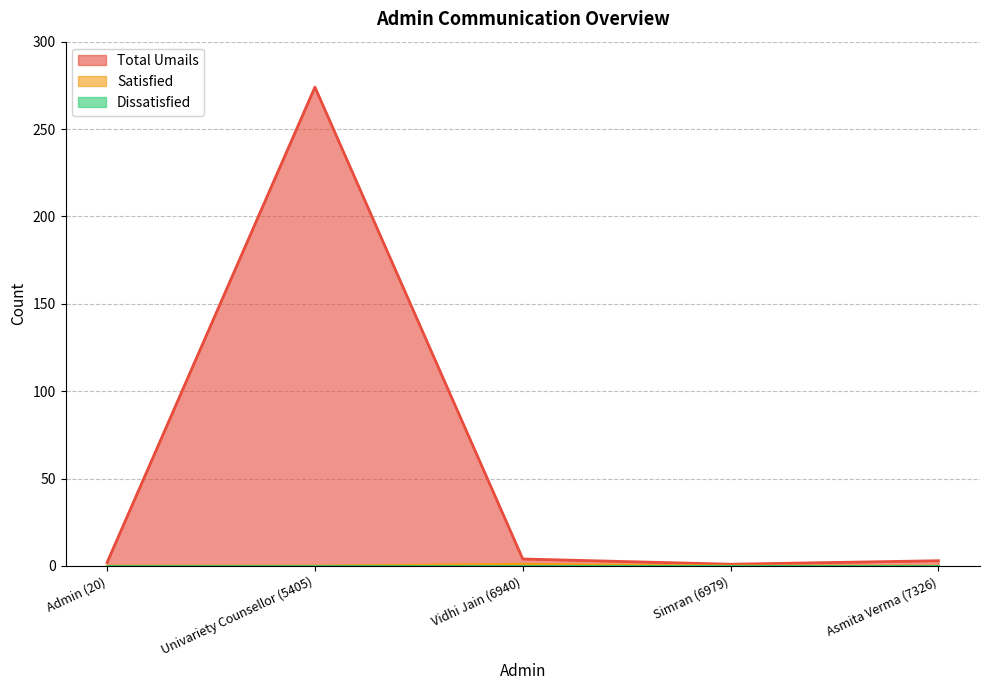

The value of Satisfied at Asmita Verma (7326) is 0. True or false?

True